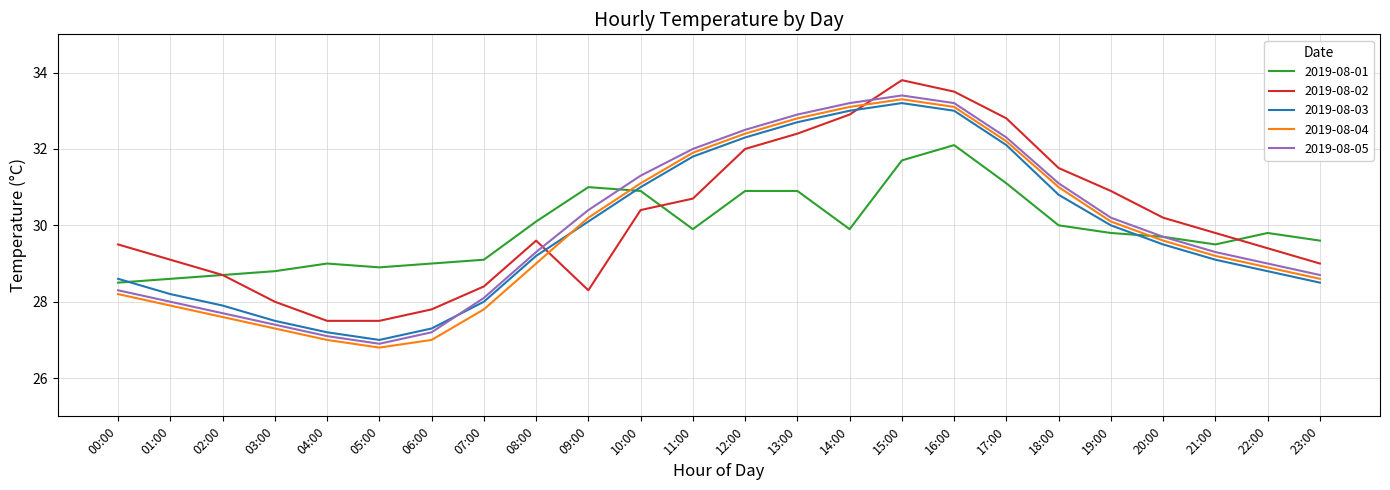

What is the spread (max minus min) of values at 09:00?

2.7